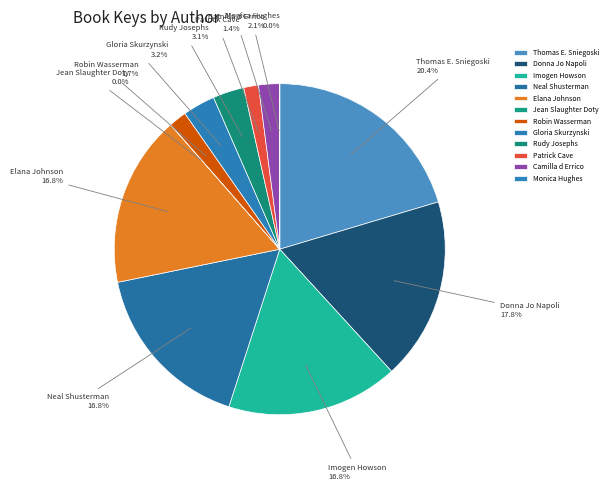

What is the largest slice in the pie chart?

Thomas E. Sniegoski